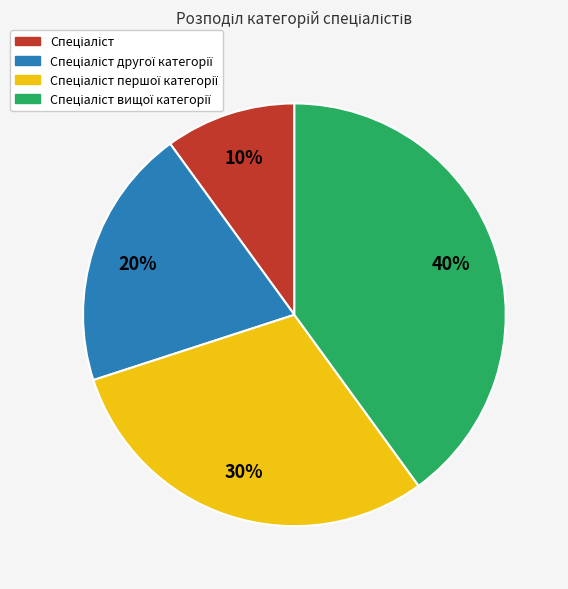

Is there any slice that represents more than half of the pie?

No